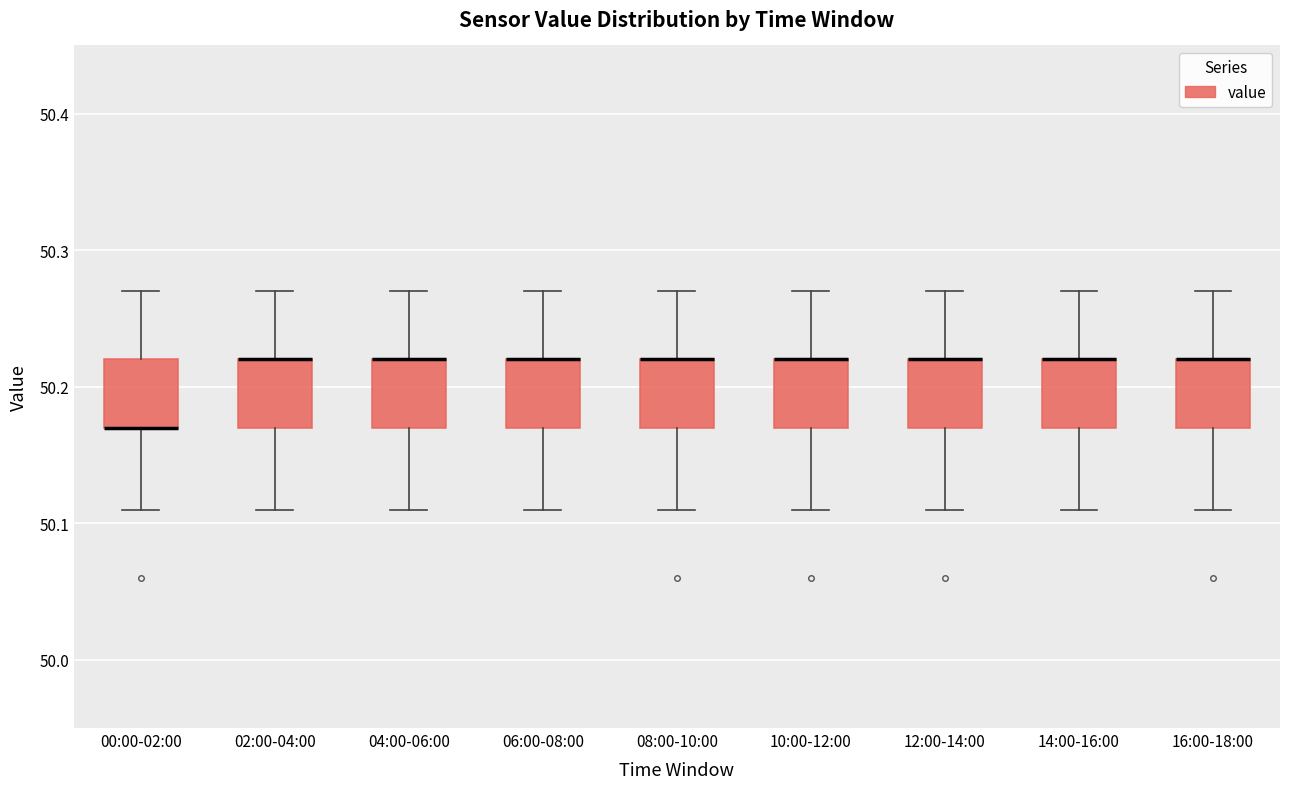

Where is the lower edge of the box for 16:00-18:00 on the y-axis? The values are not printed on the chart, so give them approximately, as read against the axis.

50.17